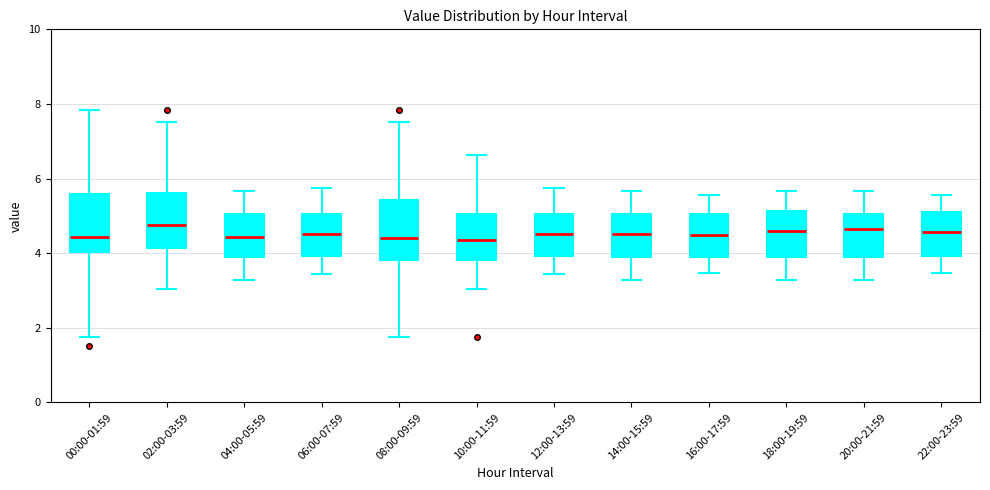

Where does the upper whisker of the box for 22:00-23:59 end on the y-axis? The values are not printed on the chart, so give them approximately, as read against the axis.

5.6